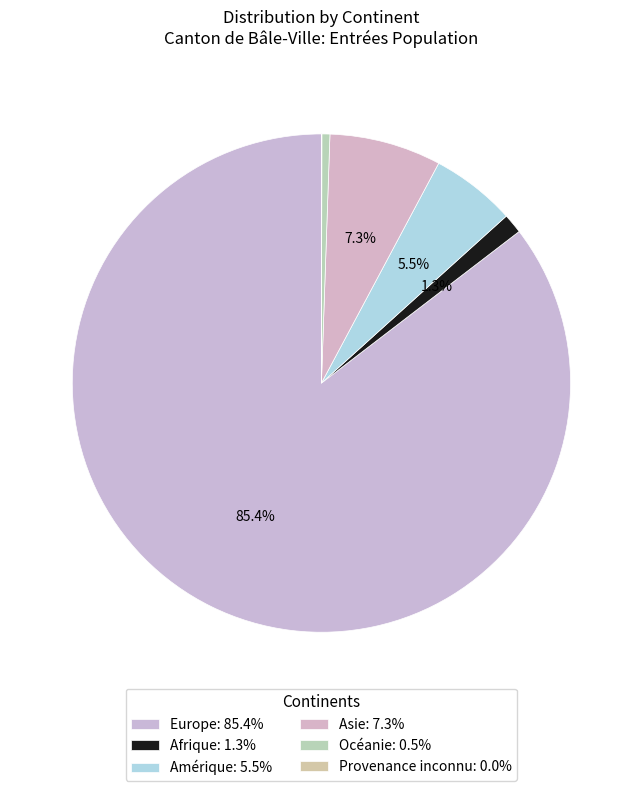

To the nearest percent, what is the combined percentage of Provenance inconnu and Asie?

7%